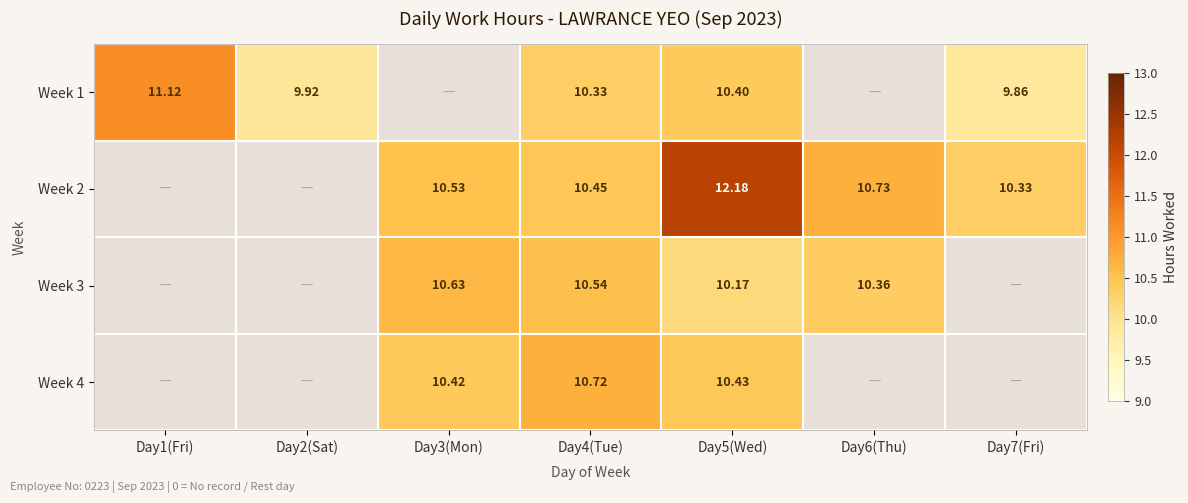

What is the maximum value for Week 2?

12.2